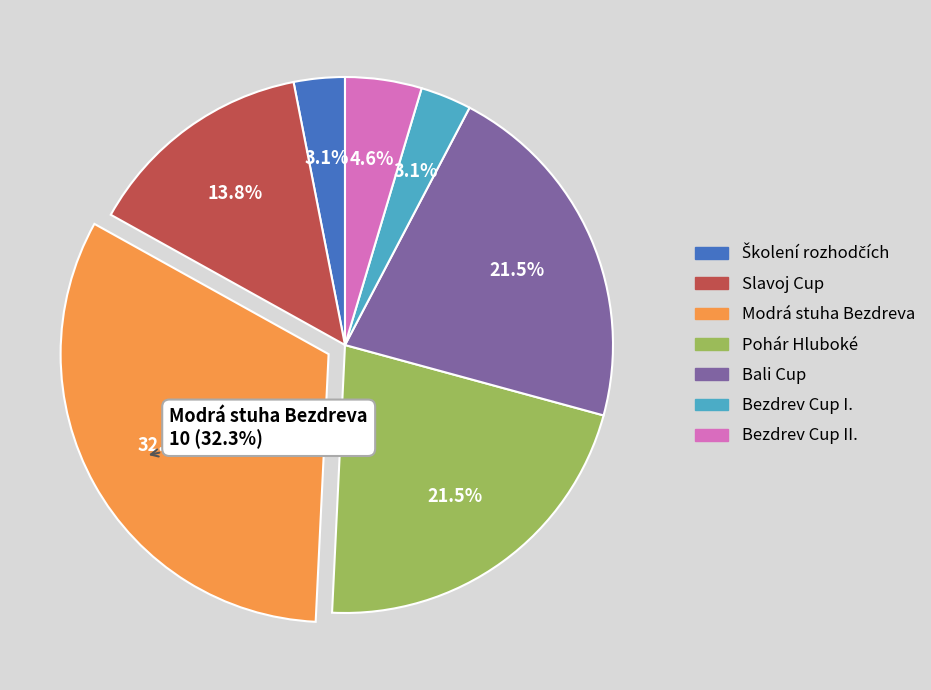

Which slice is the smallest?

Školení rozhodčích